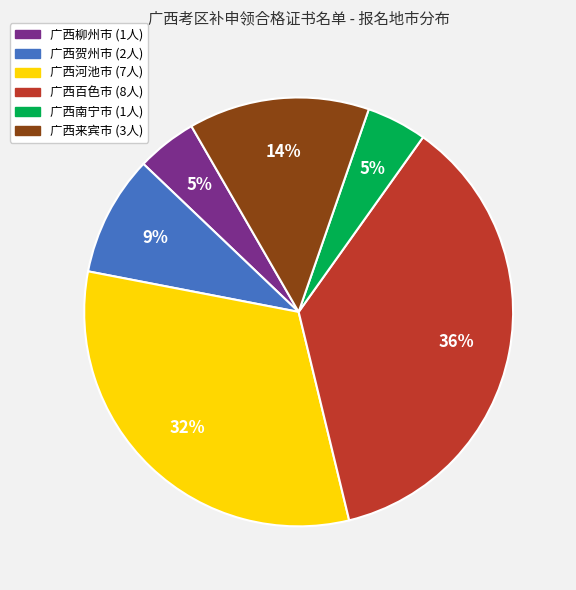

What percentage is the 广西百色市 slice, to the nearest percent?

36%